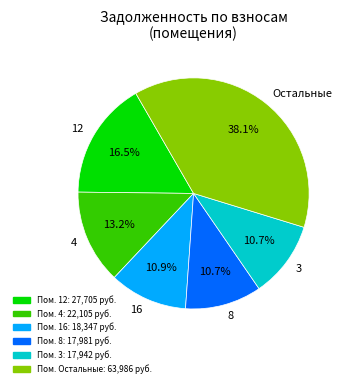

How many slices are in this pie chart?

6